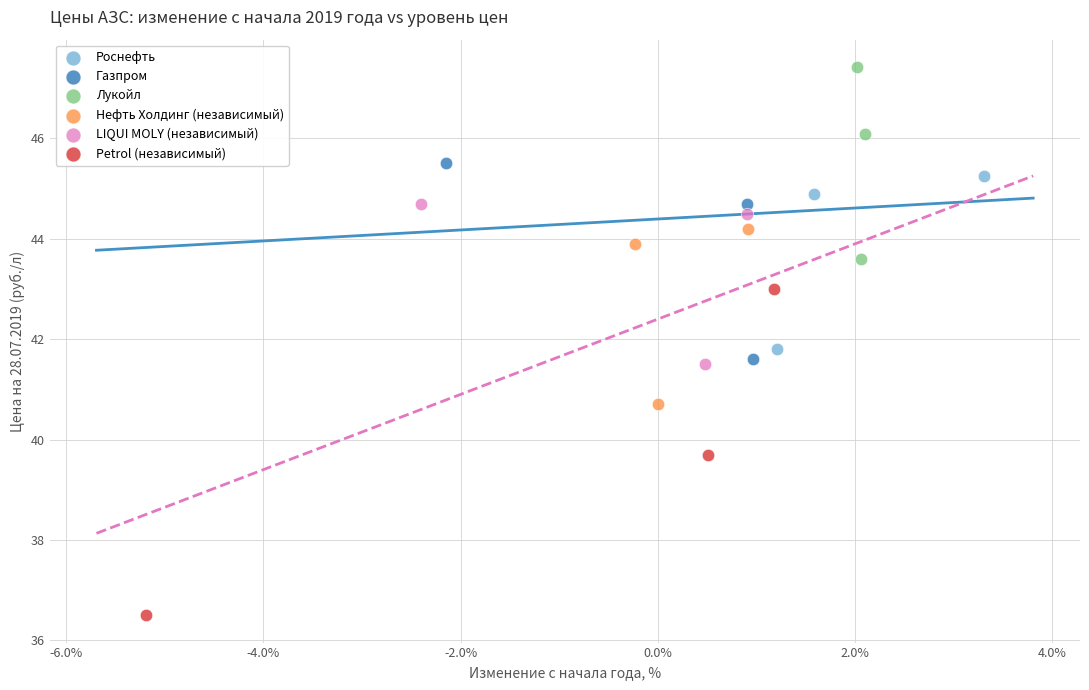

What are all the series names shown in the legend?

Роснефть, Газпром, Лукойл, Нефть Холдинг (независимый), LIQUI MOLY (независимый), Petrol (независимый)